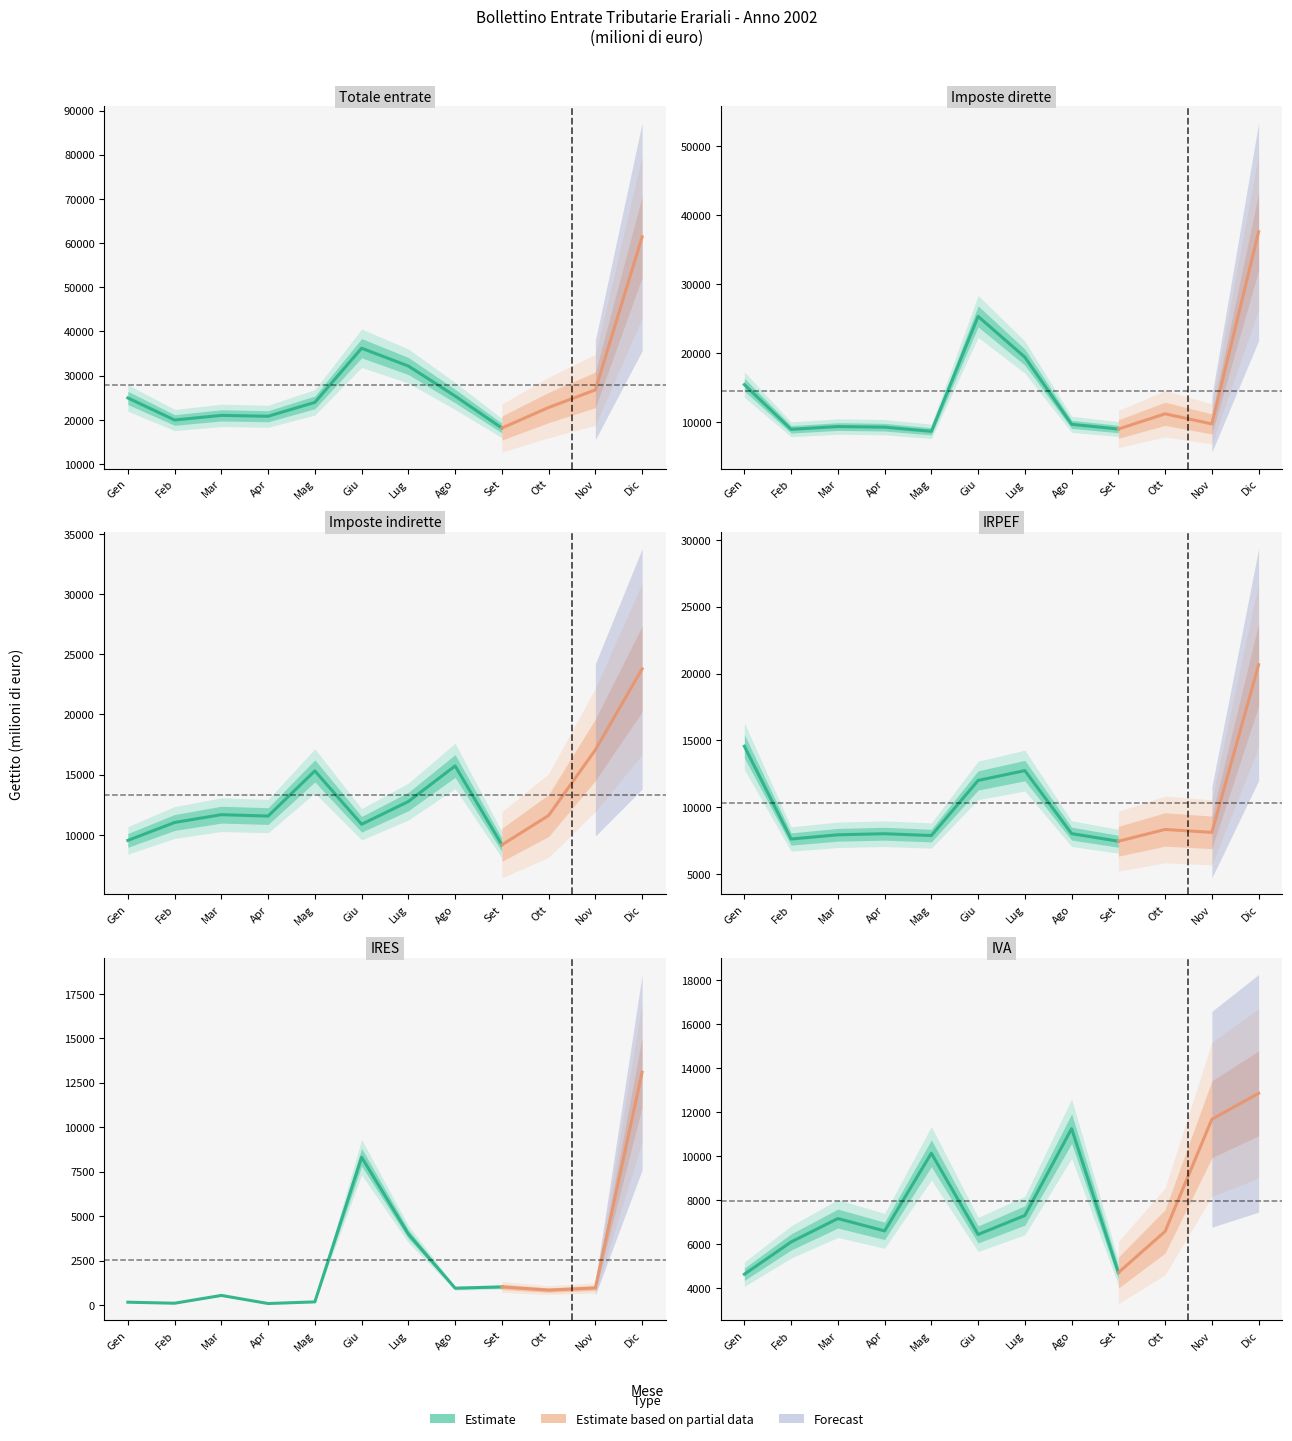

List the series in order of their peak value, lowest first.

IVA, IRES, IRPEF, Imposte indirette, Imposte dirette, Totale entrate